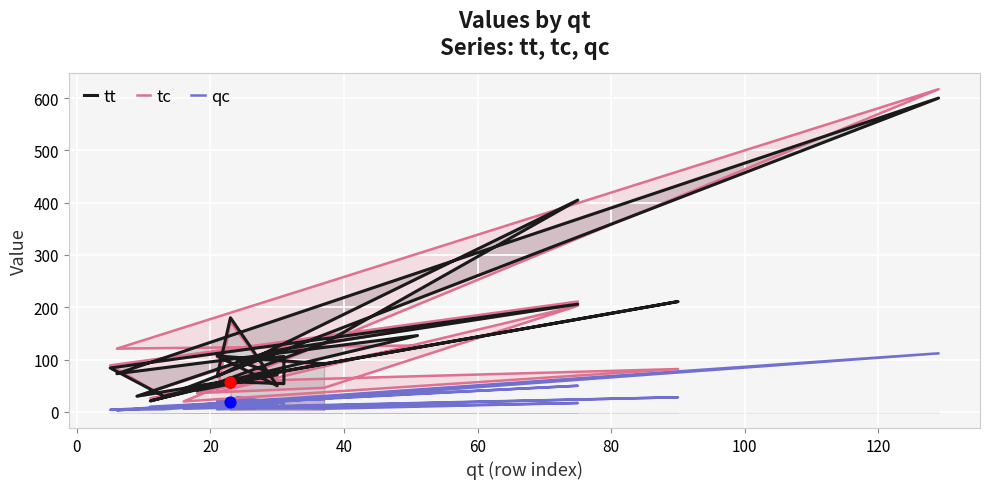

Which series contains the highest Y value?

tc